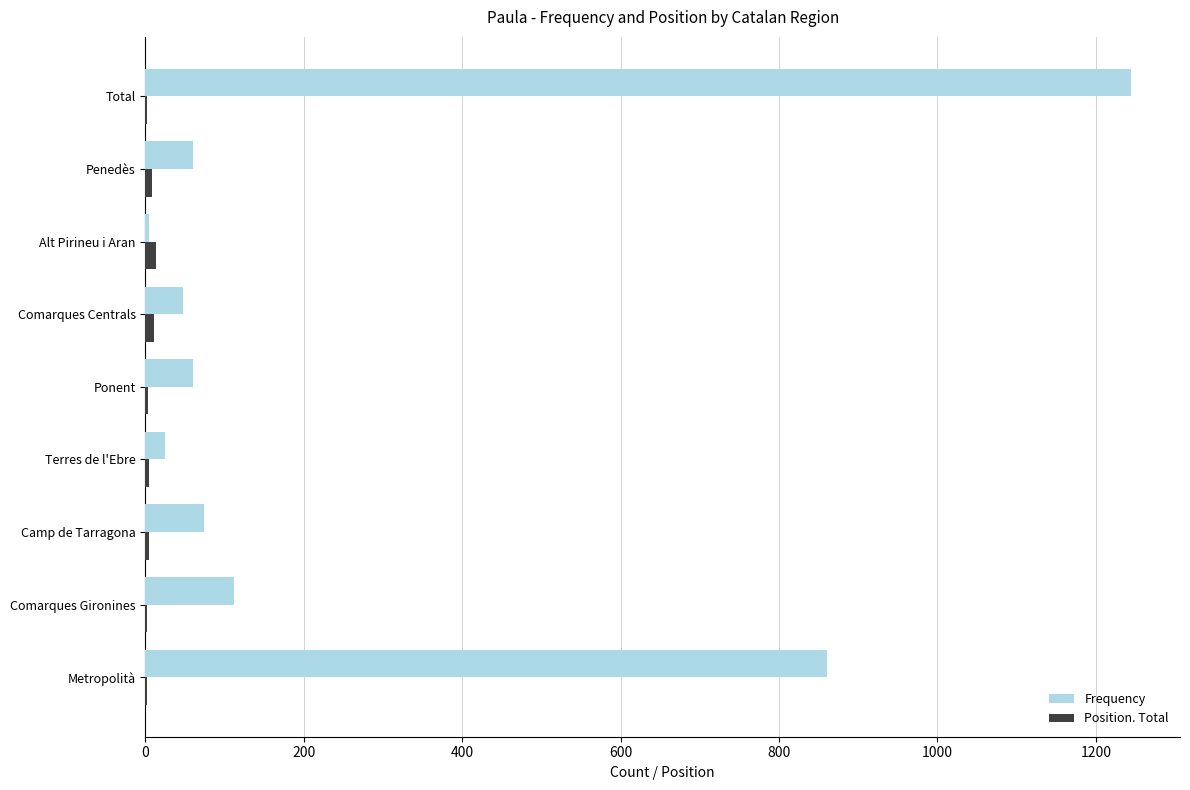

The Frequency series shows 860 at Metropolità. True or false?

True